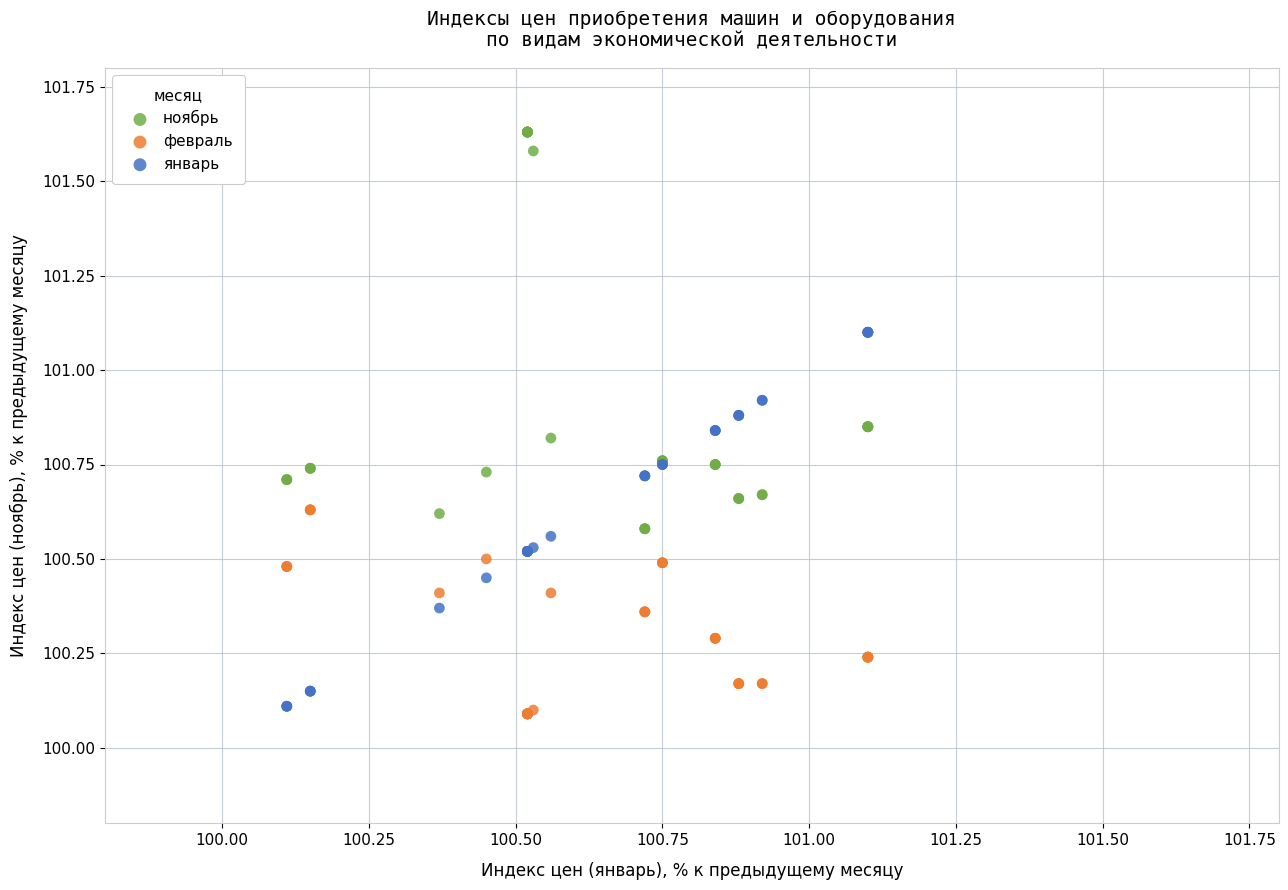

Which series has the largest Y range (max minus min)?

ноябрь